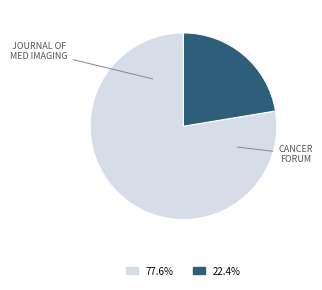

Is there any slice that represents more than half of the pie?

Yes